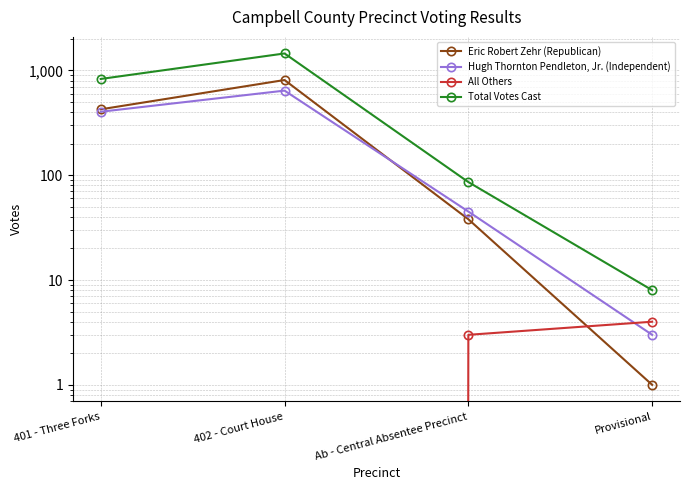

Where does the Total Votes Cast series first go above 828?

402 - Court House